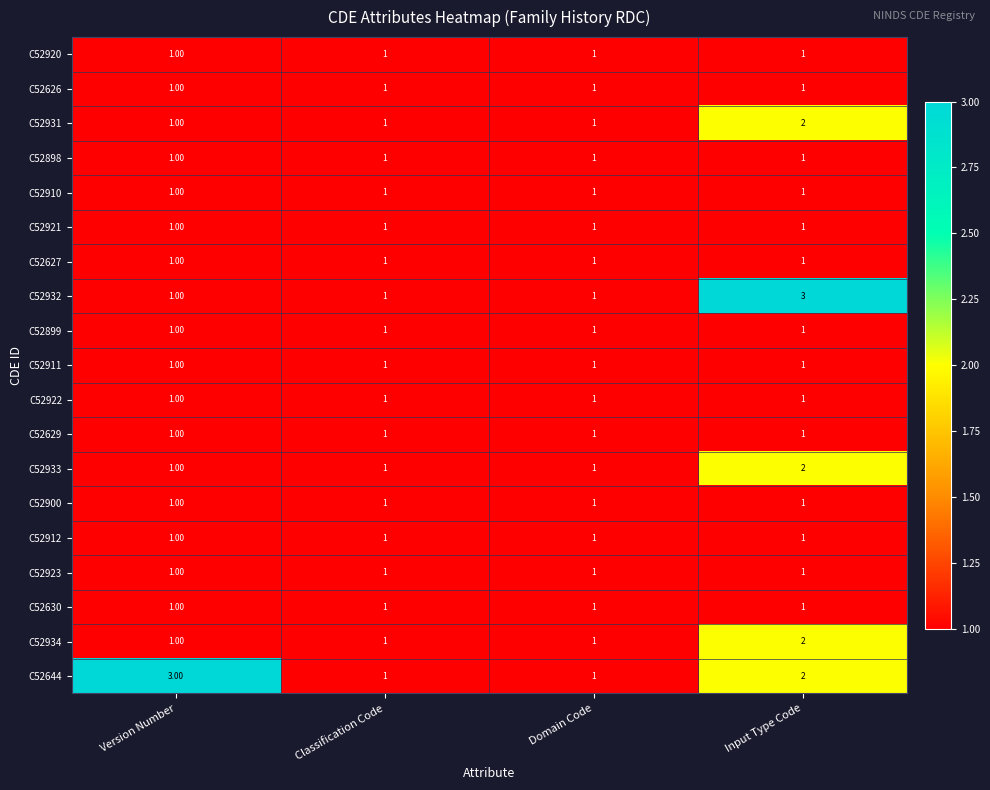

At which label does C52644 first exceed 2?

Version Number